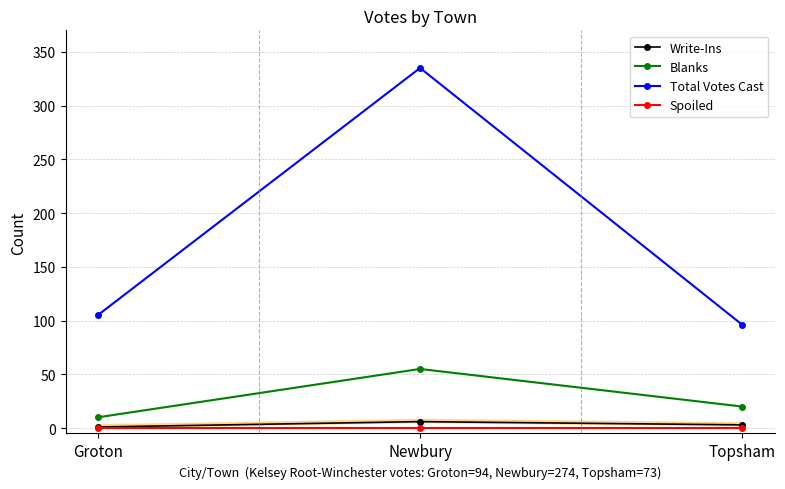

What is the total value across all series at Newbury?

396